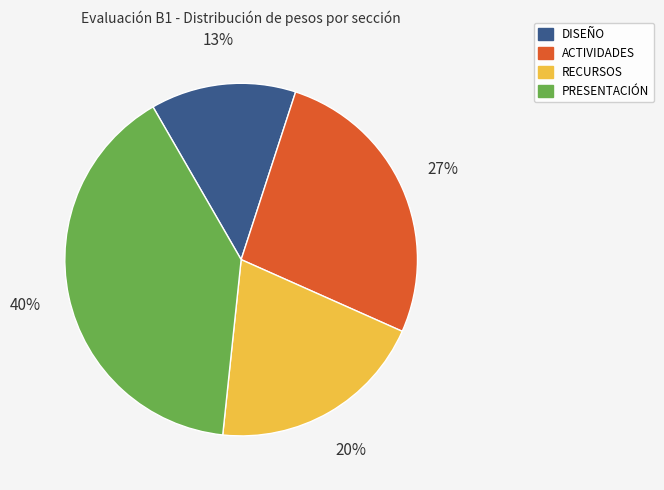

Is it true that ACTIVIDADES is 35% of the pie?

False